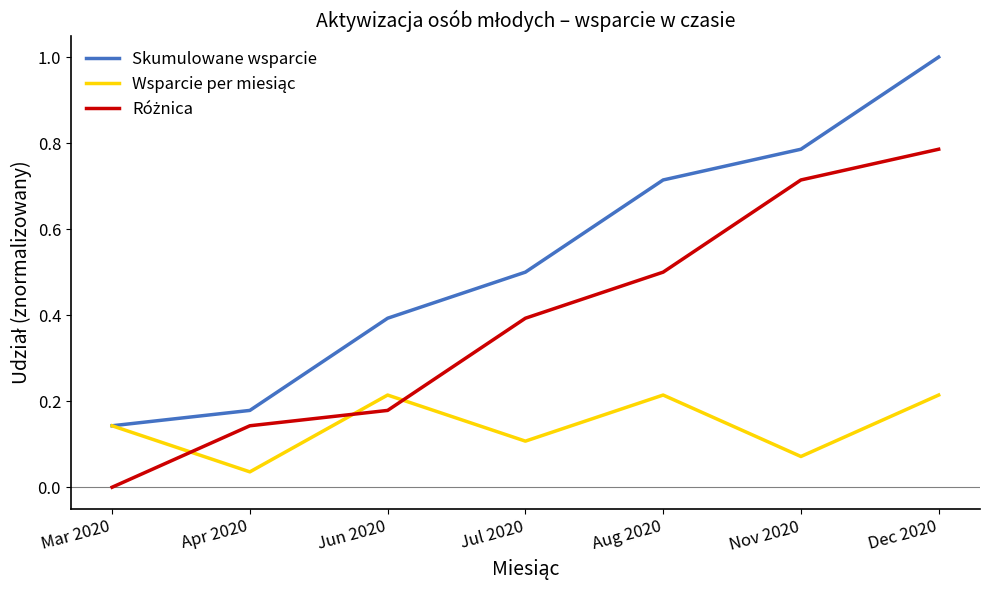

What position from the left is Aug 2020?

5